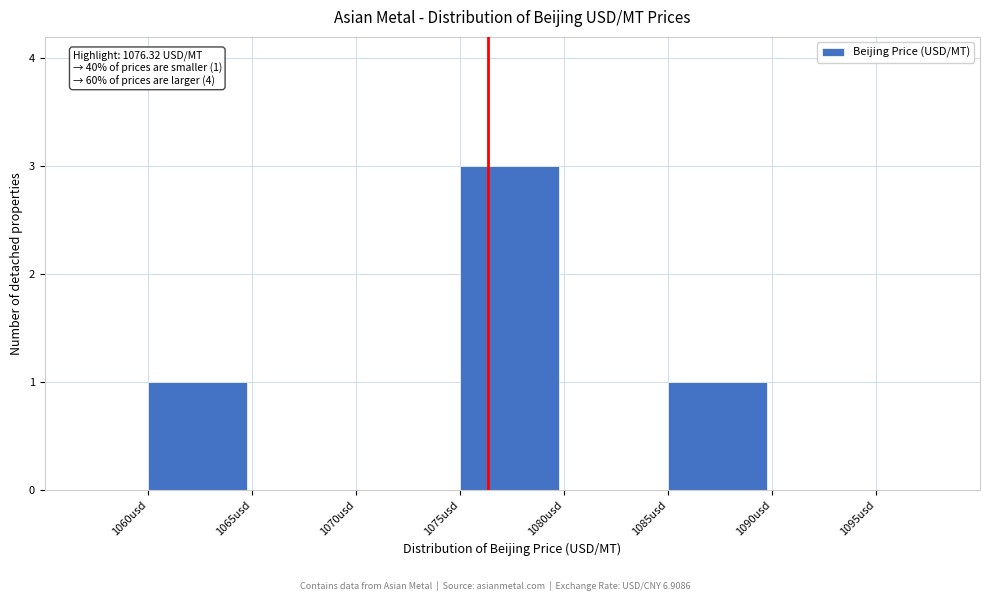

Over which range of the x-axis is the bar tallest?

1075 to 1080